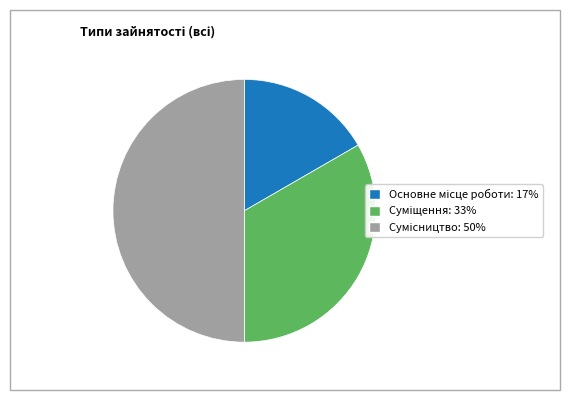

Between Сумісництво and Основне місце роботи, which is larger?

Сумісництво